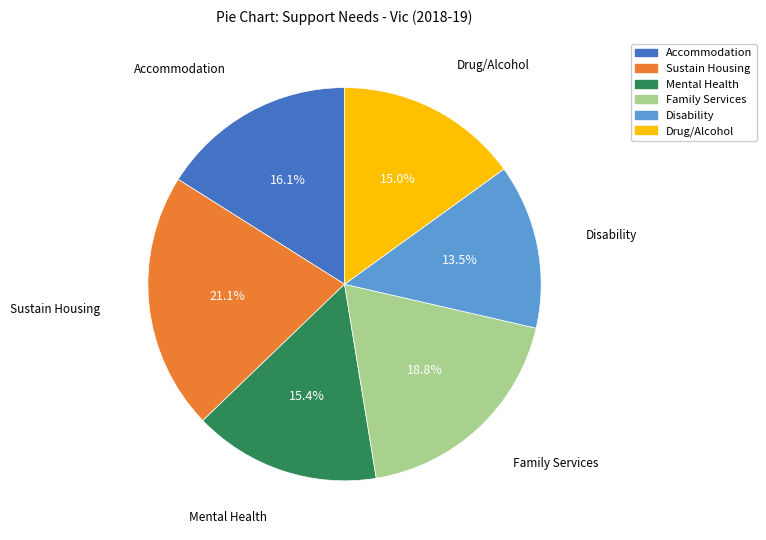

How many segments does this pie chart have?

6